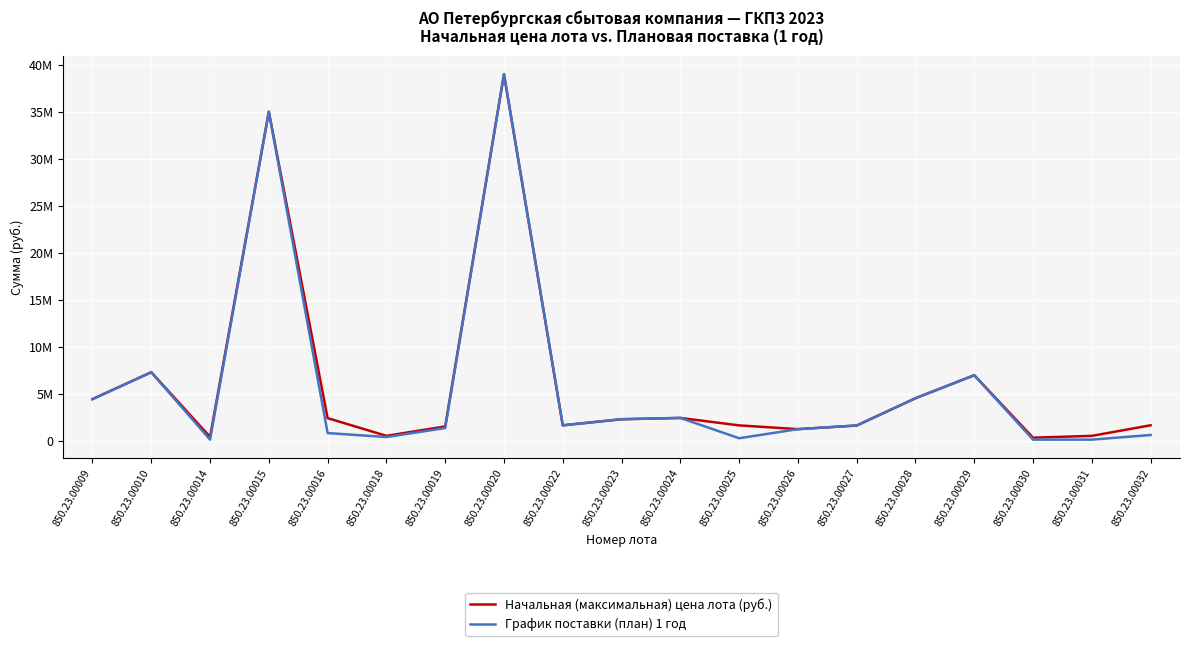

List the labels in order of Начальная (максимальная) цена лота (руб.) value, largest first.

850.23.00020, 850.23.00015, 850.23.00010, 850.23.00029, 850.23.00028, 850.23.00009, 850.23.00024, 850.23.00016, 850.23.00023, 850.23.00032, 850.23.00022, 850.23.00025, 850.23.00027, 850.23.00019, 850.23.00026, 850.23.00018, 850.23.00031, 850.23.00014, 850.23.00030